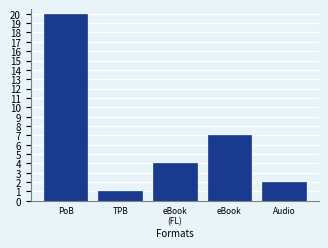

Reading right to left, transcribe all the data shown in this chart.

2	7	4	1	20